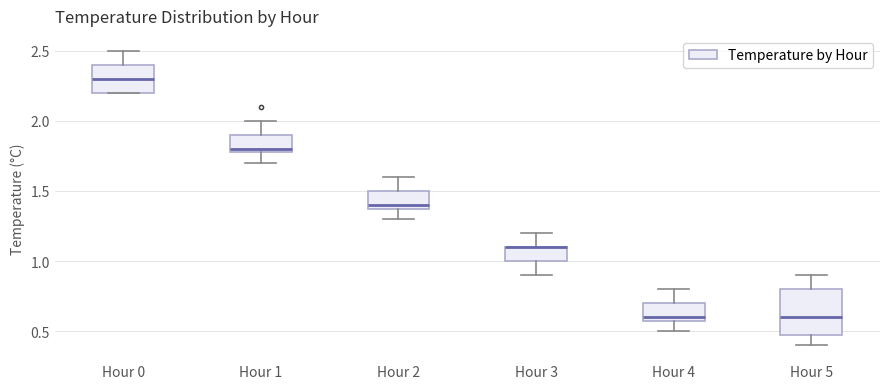

Where does the upper whisker of the box for Hour 5 end on the y-axis? The values are not printed on the chart, so give them approximately, as read against the axis.

0.9